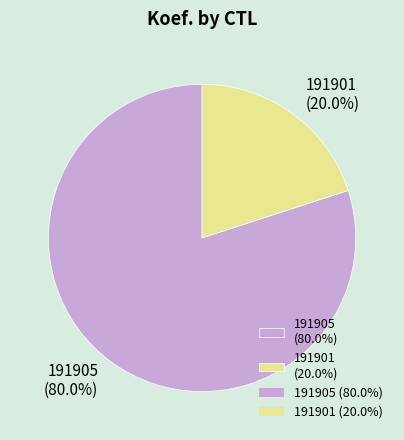

To the nearest percent, what portion does 191901 represent?

20%